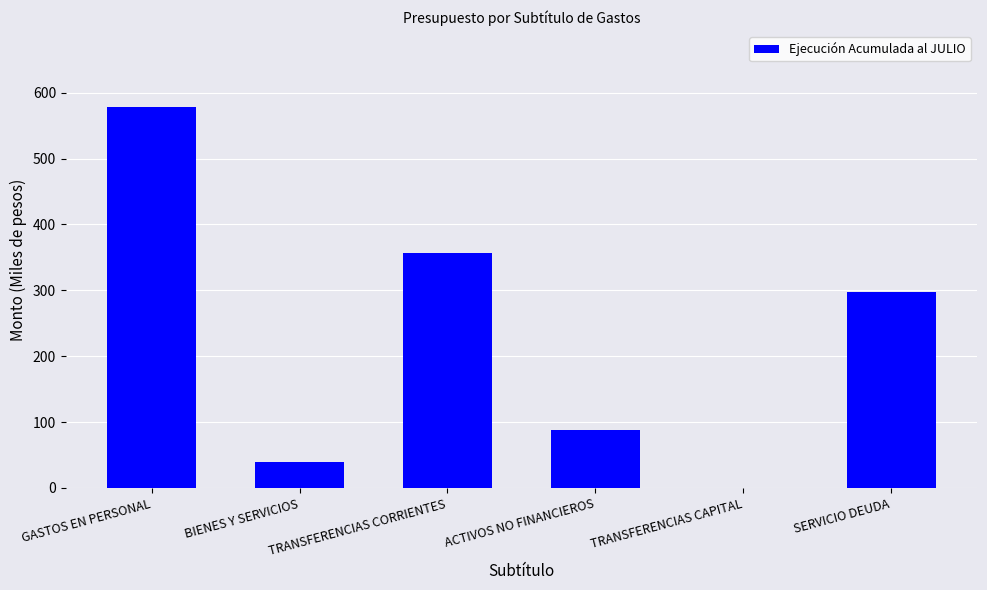

Reading left to right, what are all the values shown in this chart?

GASTOS EN PERSONAL=578	BIENES Y SERVICIOS=39	TRANSFERENCIAS CORRIENTES=357	ACTIVOS NO FINANCIEROS=88	TRANSFERENCIAS CAPITAL=0	SERVICIO DEUDA=297